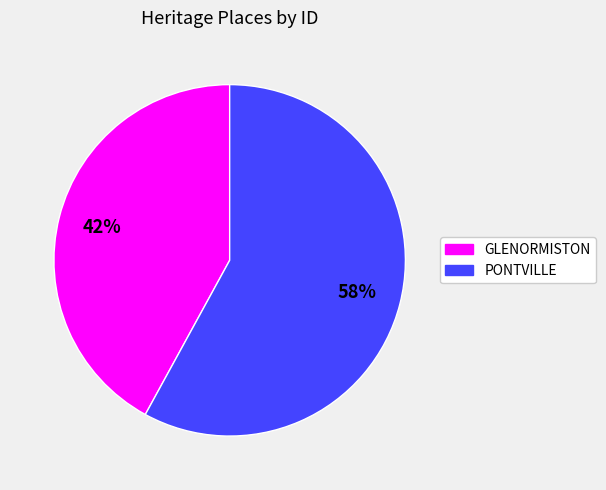

To the nearest percent, what is the average slice percentage?

50%